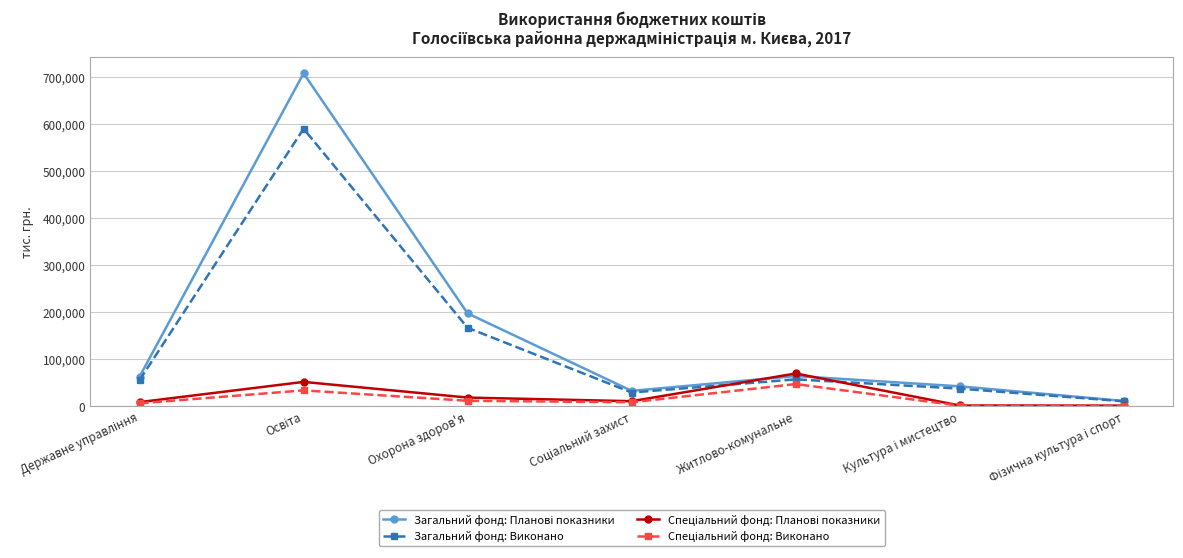

What is the sum of all Загальний фонд: Виконано values?

947289.9